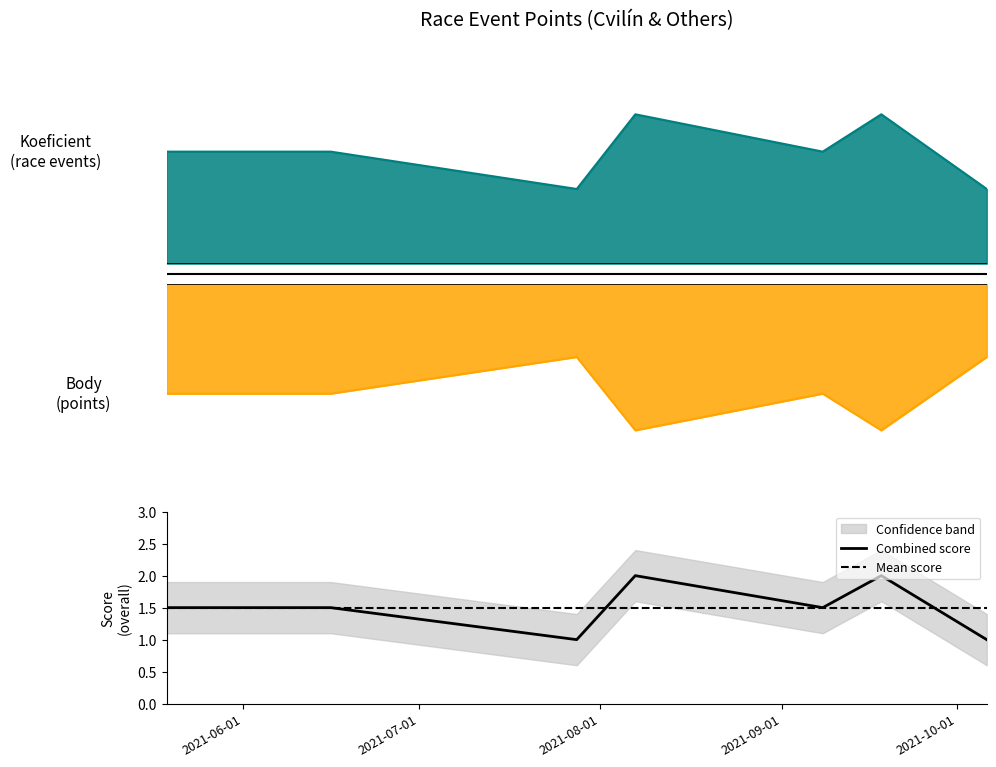

How many lines are shown in the chart?

2